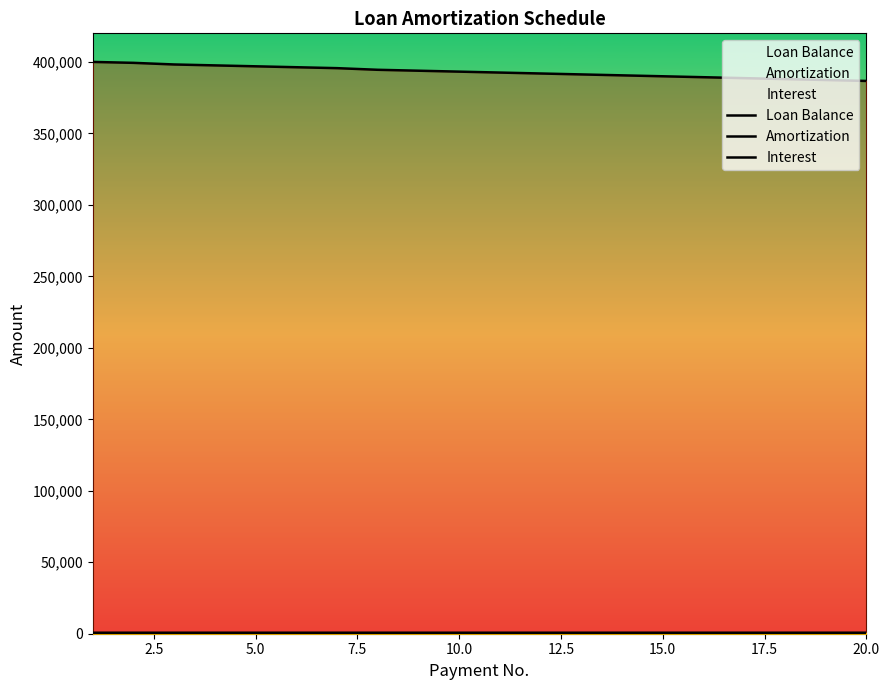

The Amortization series shows 652.2 at 15. True or false?

True